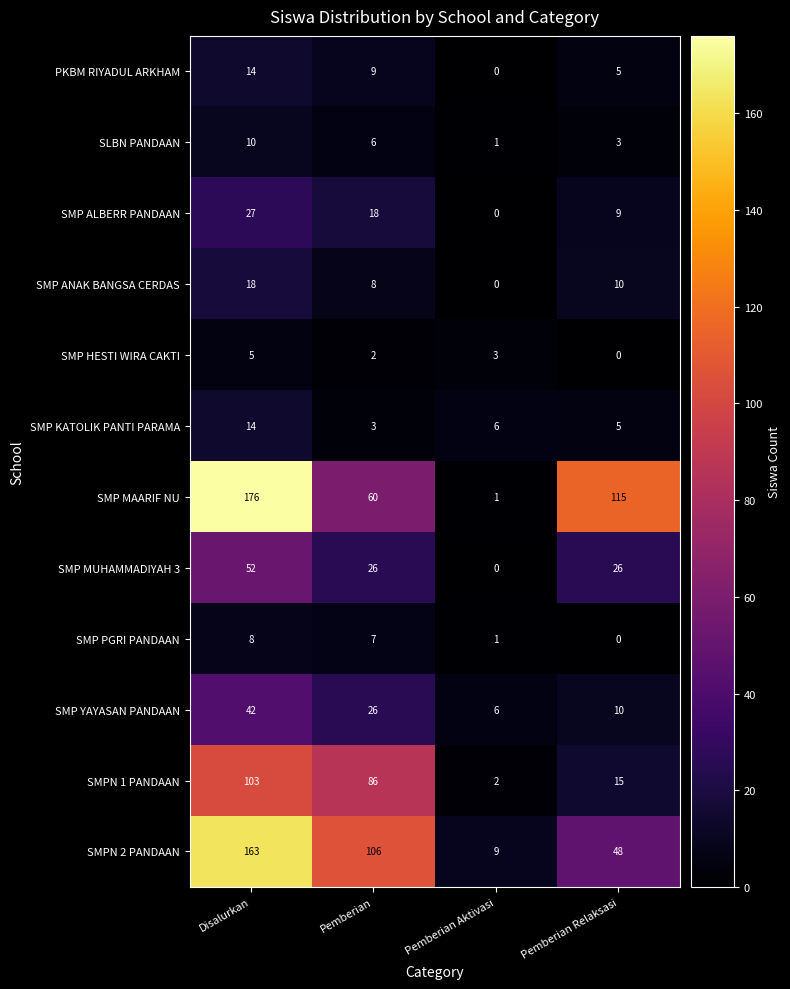

What is the average value of the PKBM RIYADUL ARKHAM series?

7